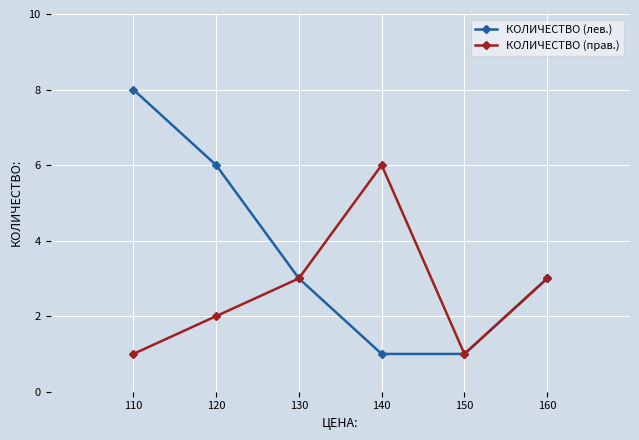

What is the smallest value displayed?

1